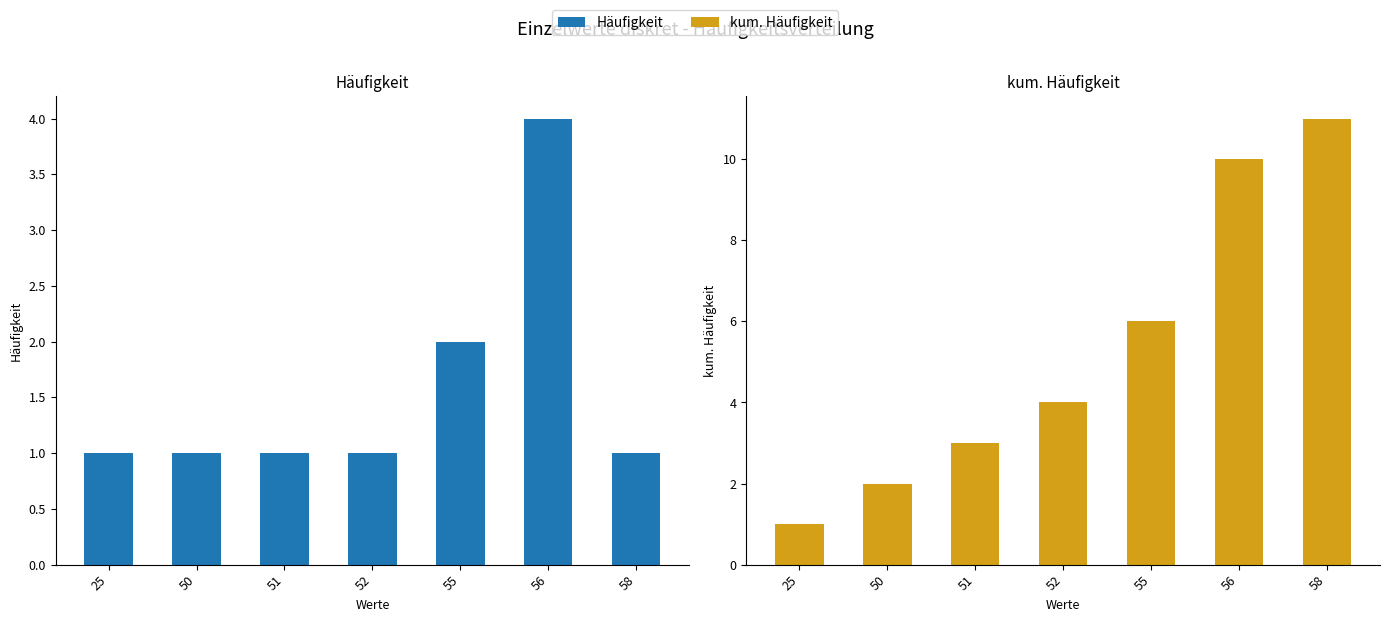

Is it true that kum. Häufigkeit equals 4 at 52?

True